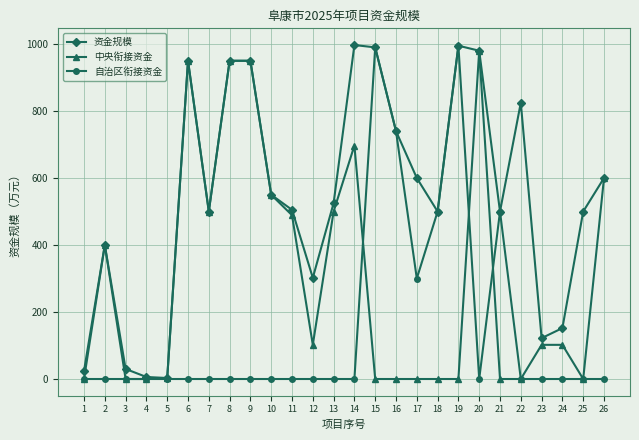

The value of 自治区衔接资金 at 14 is -534. True or false?

False